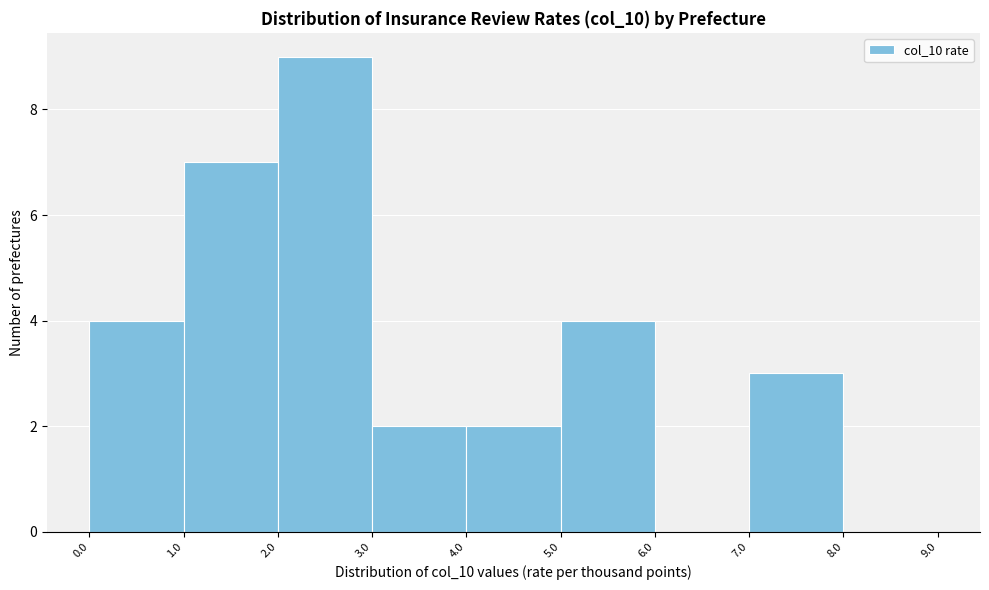

Reading left to right, list every bar in this chart as the range it spans on the x-axis followed by its height. The values are not printed on the chart, so give them approximately, as read against the axis.

0.0 to 1.0: 4
1.0 to 2.0: 7
2.0 to 3.0: 9
3.0 to 4.0: 2
4.0 to 5.0: 2
5.0 to 6.0: 4
6.0 to 7.0: 0
7.0 to 8.0: 3
8.0 to 9.0: 0